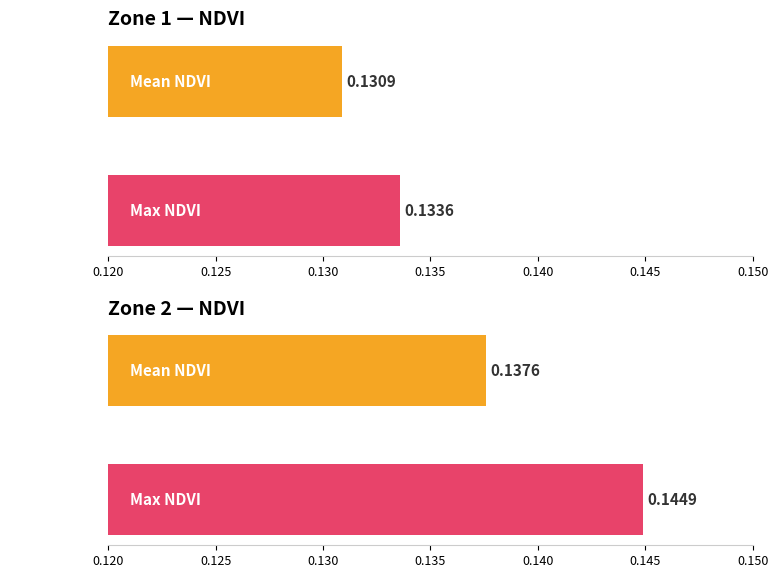

How many bars are there in each group?

2